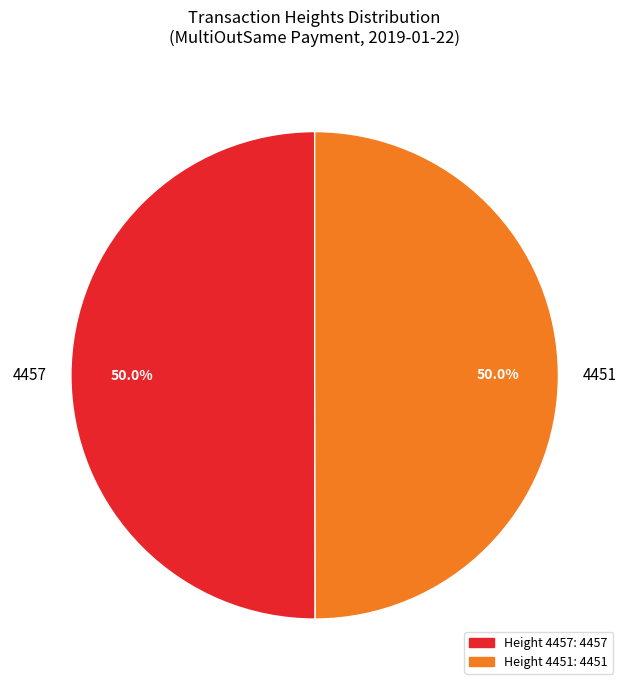

To the nearest percent, what portion does 4457 represent?

50%